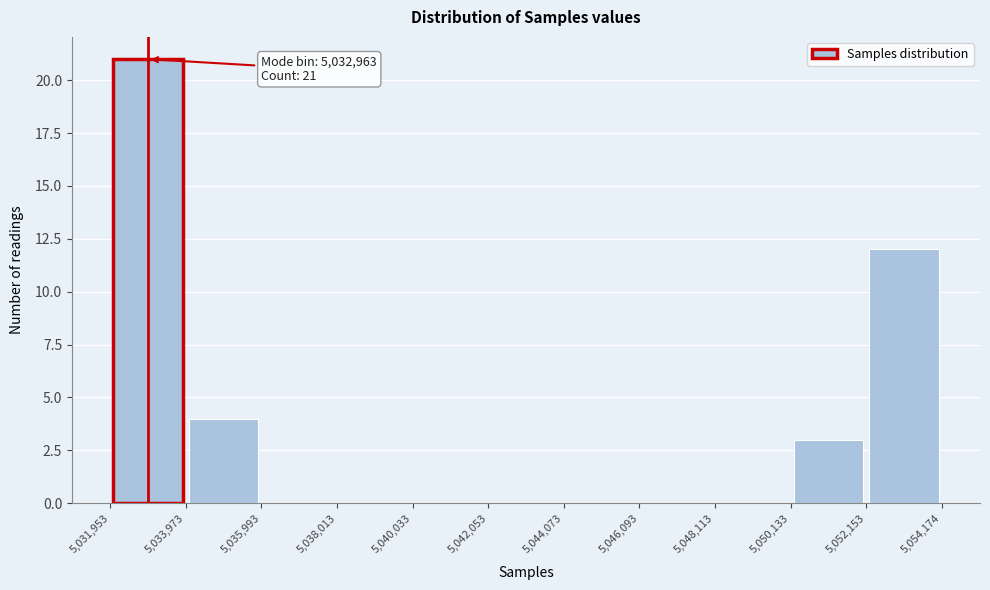

Which range on the x-axis has the tallest bar?

5,031,953 to 5,033,973